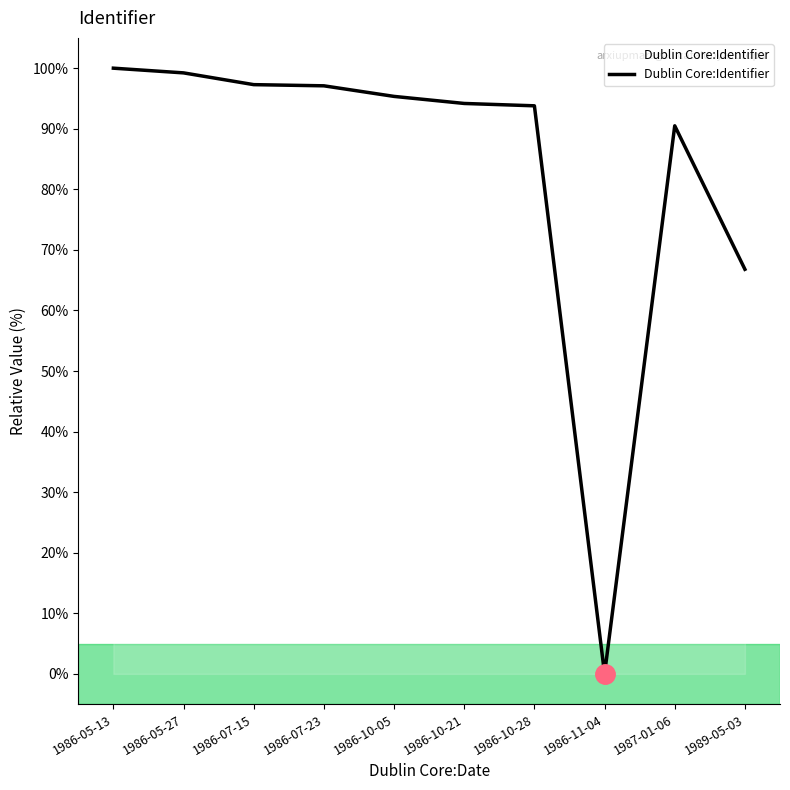

How many positive values are there?

9